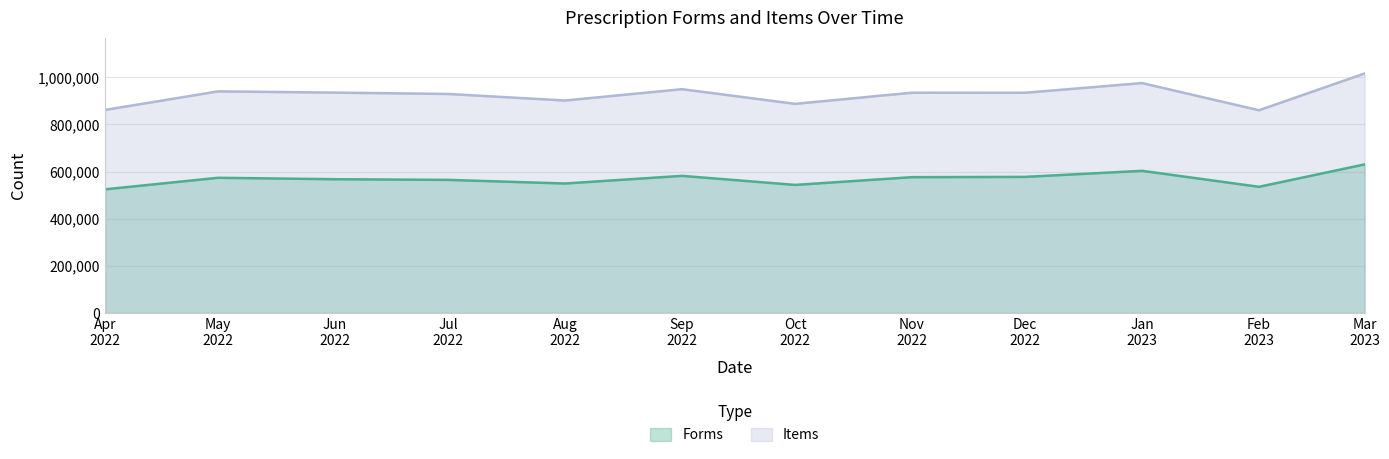

What is the greatest value displayed?

1016292